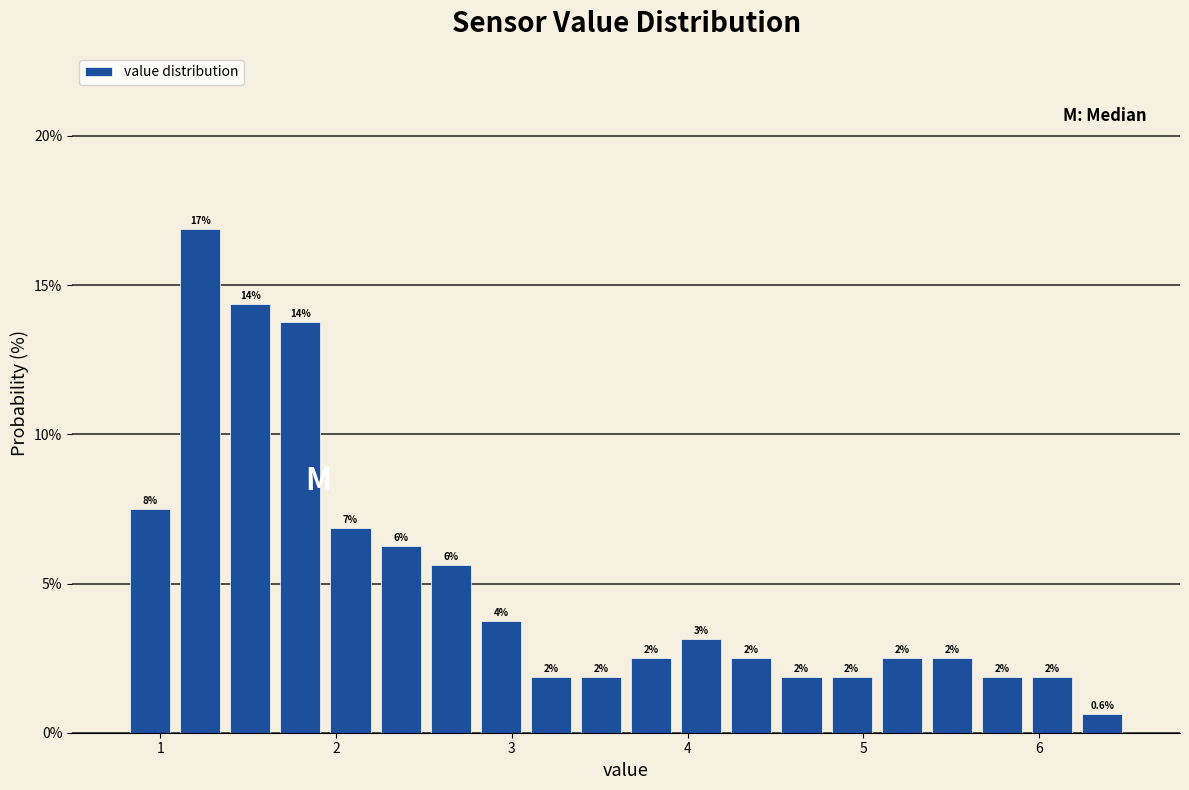

Around what value on the x-axis is the tallest bar? Give the approximate position of its centre, as read against the axis.

1.2